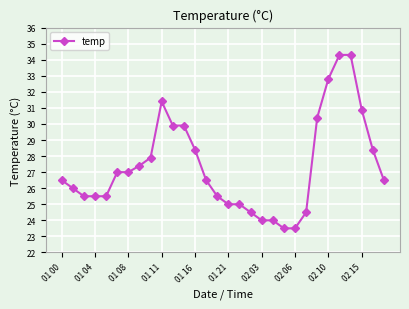

What is the difference between the maximum and minimum values?

10.8